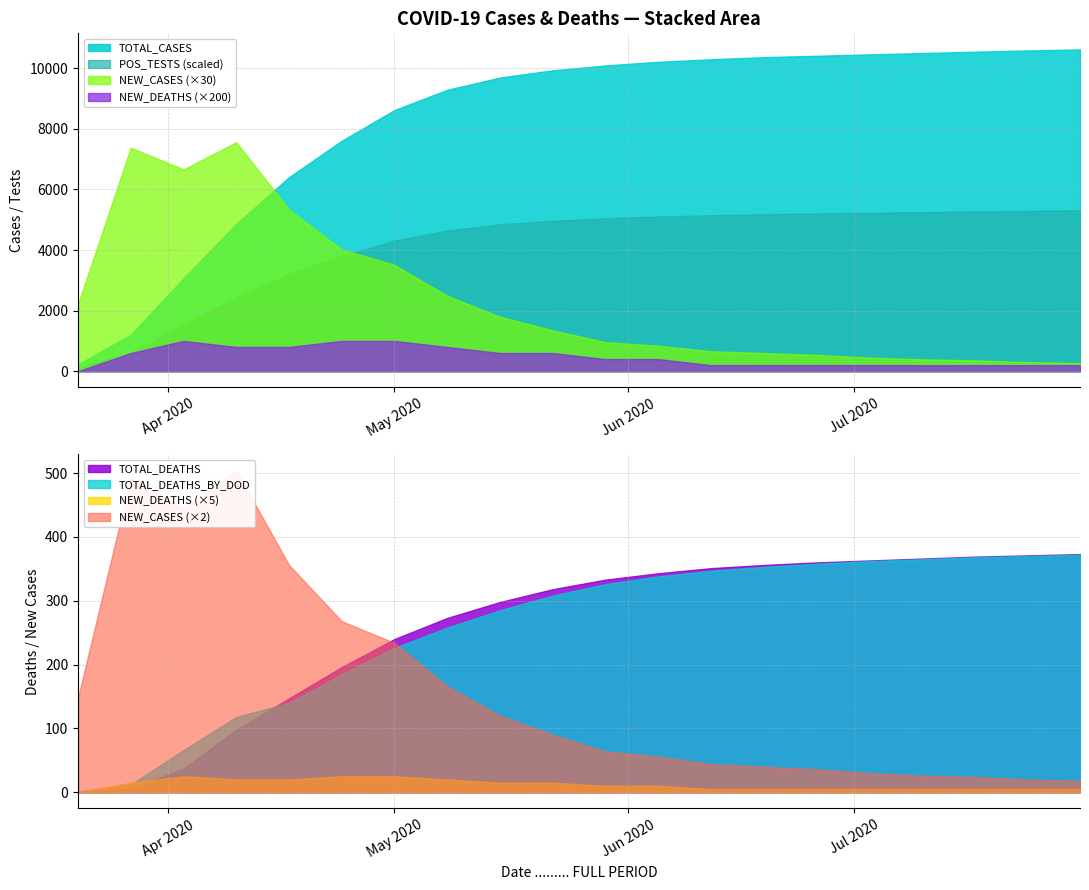

True or false: POS_TESTS has more than 2 points higher than both neighbors.

False